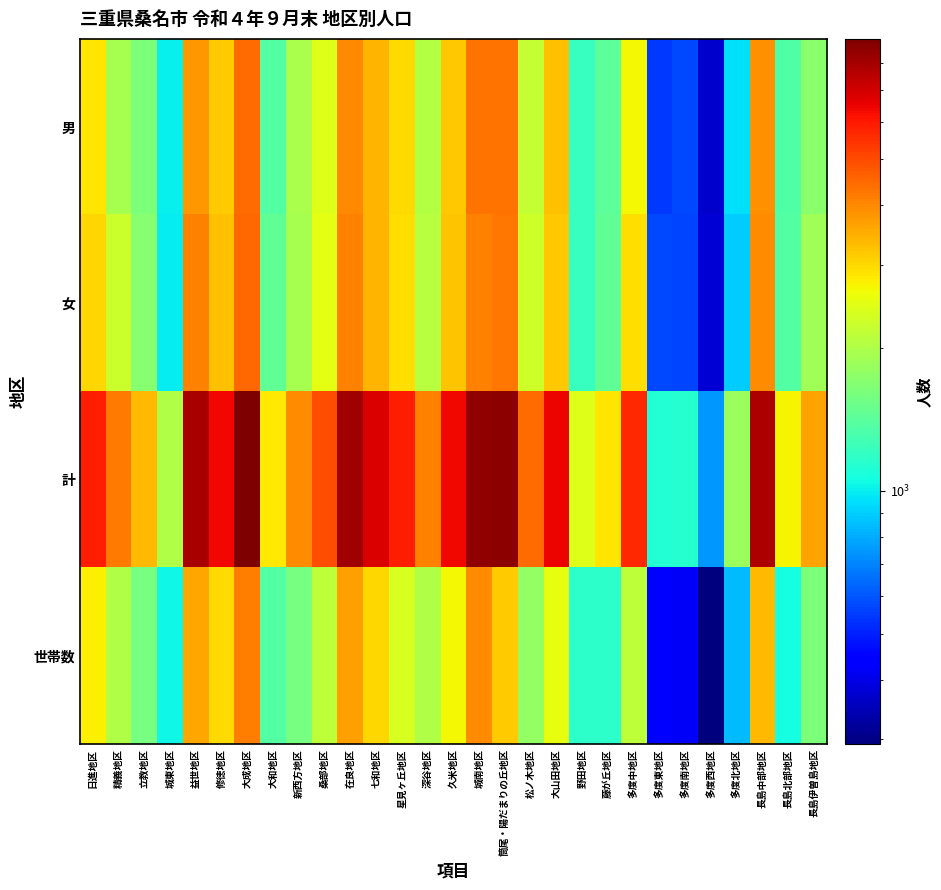

Which series changed the most between 大和地区 and 松ノ木地区?

計